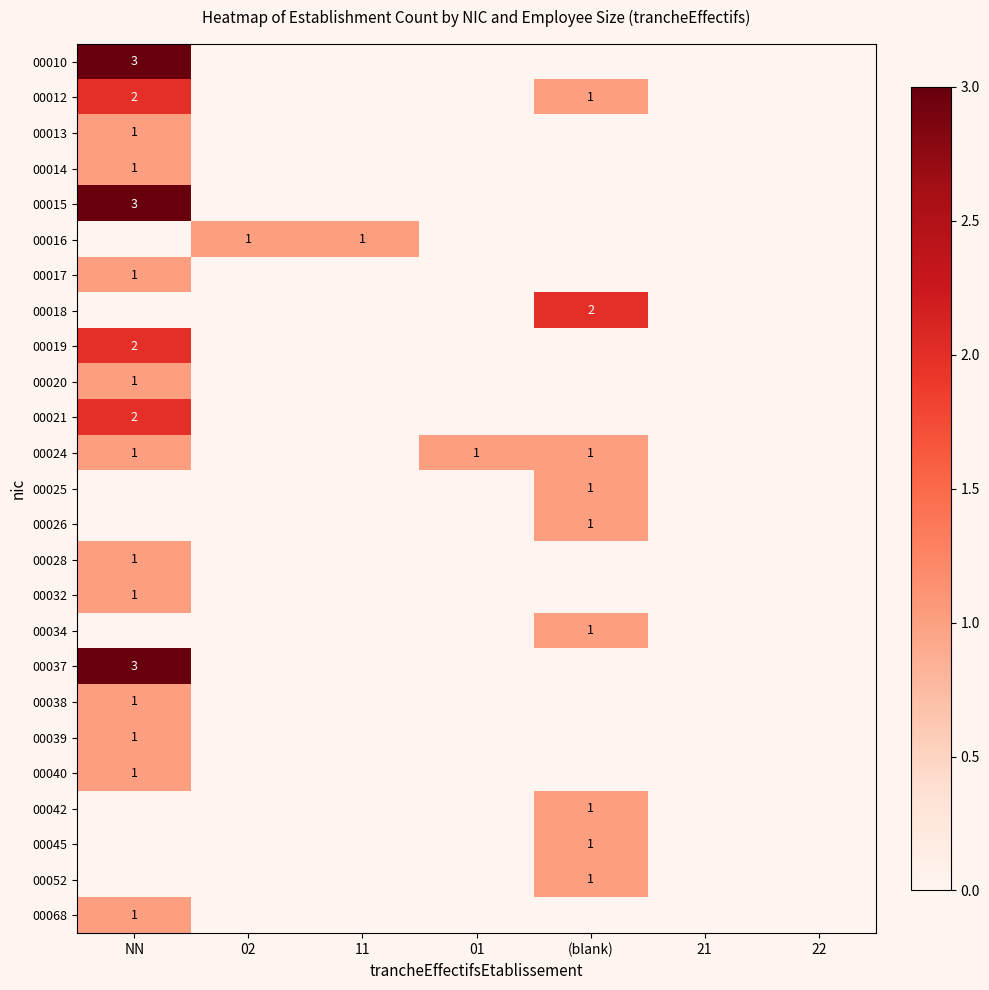

List the series in order of their peak value, lowest first.

00013, 00014, 00016, 00017, 00020, 00024, 00025, 00026, 00028, 00032, 00034, 00038, 00039, 00040, 00042, 00045, 00052, 00068, 00012, 00018, 00019, 00021, 00010, 00015, 00037